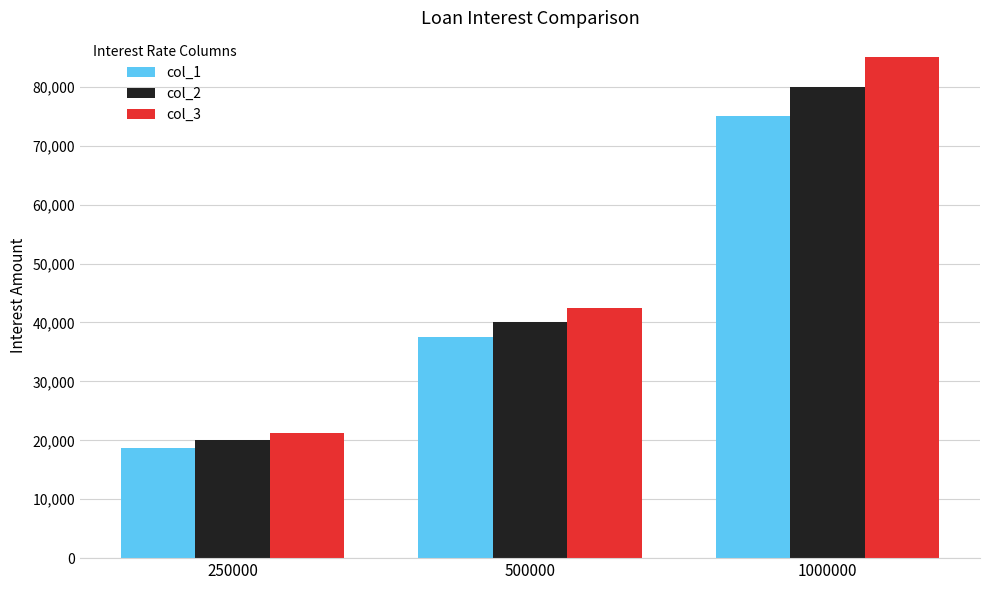

How many groups of bars are there?

3